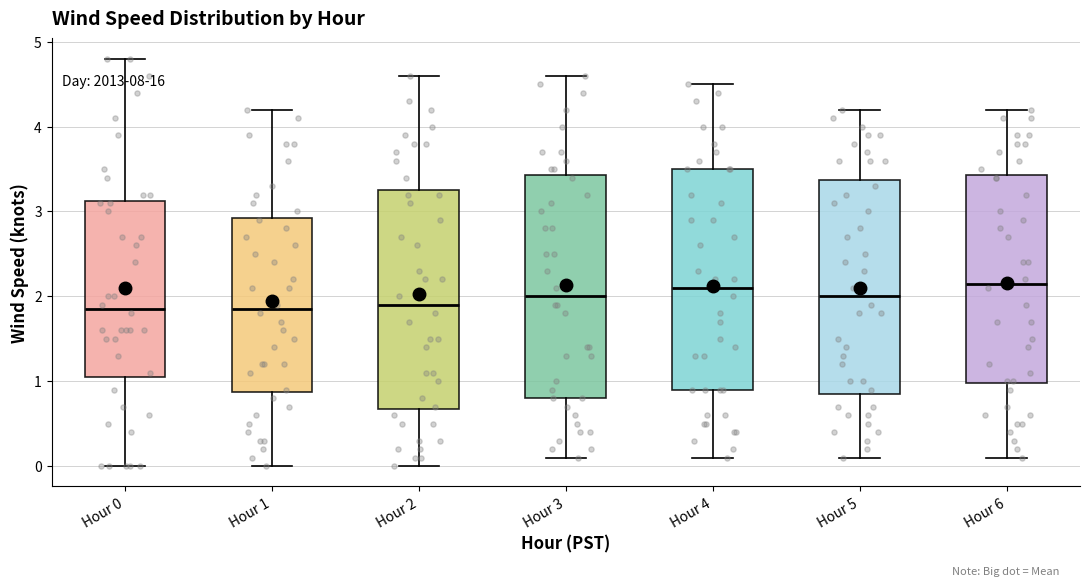

Reading left to right, transcribe this box plot: for each box, give where its median line is, the range the box spans, and where its two whiskers end, as read against the y-axis. The values are not printed on the chart, so give them approximately, as read against the axis.

Hour 0: median 1.9, box 1.1 to 3.1, whiskers 0.0 to 4.8
Hour 1: median 1.9, box 0.9 to 2.9, whiskers 0.0 to 4.2
Hour 2: median 1.9, box 0.7 to 3.3, whiskers 0.0 to 4.6
Hour 3: median 2.0, box 0.8 to 3.4, whiskers 0.1 to 4.6
Hour 4: median 2.1, box 0.9 to 3.5, whiskers 0.1 to 4.5
Hour 5: median 2.0, box 0.9 to 3.4, whiskers 0.1 to 4.2
Hour 6: median 2.2, box 1.0 to 3.4, whiskers 0.1 to 4.2